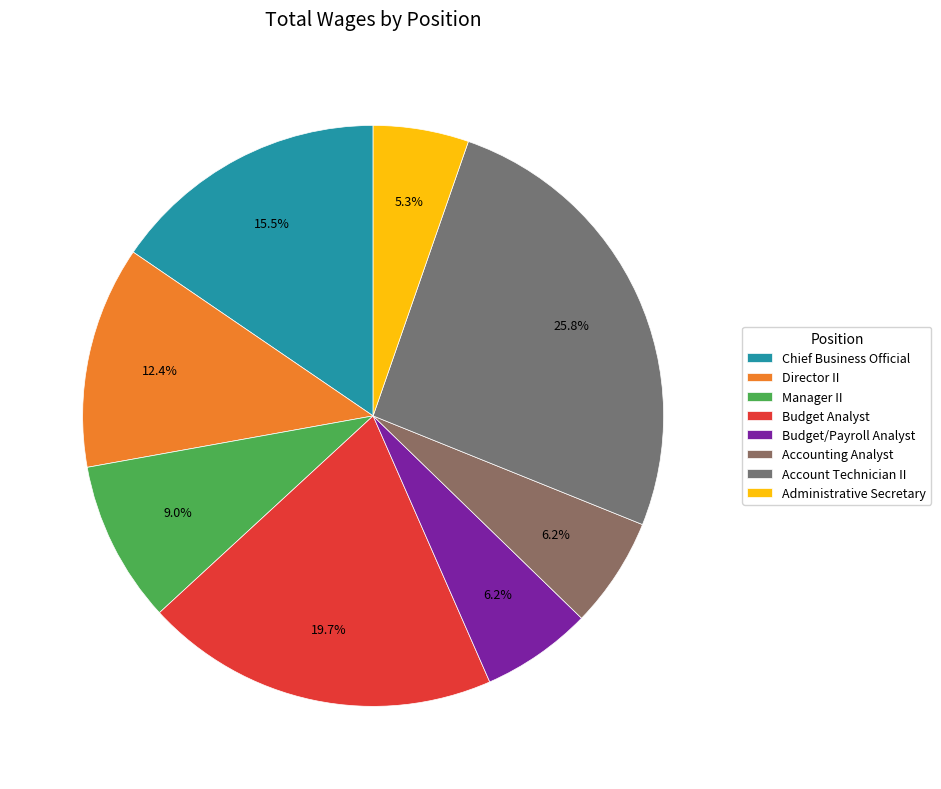

Combined, what portion of the pie is Chief Business Official and Account Technician II?

41.3%